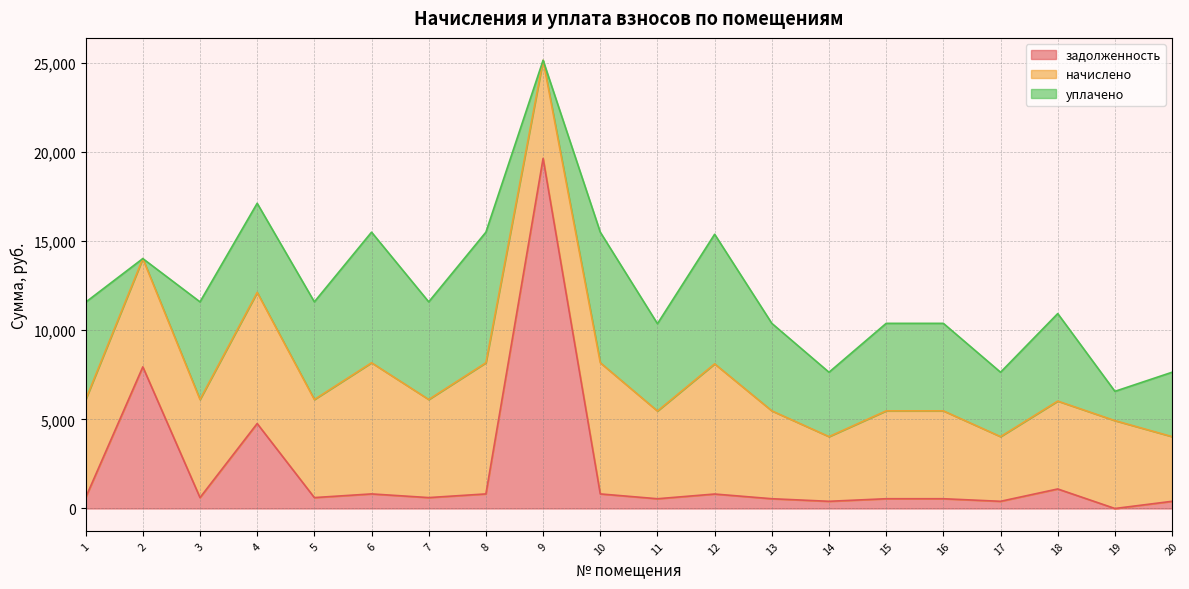

How many categories are shown in the chart?

20